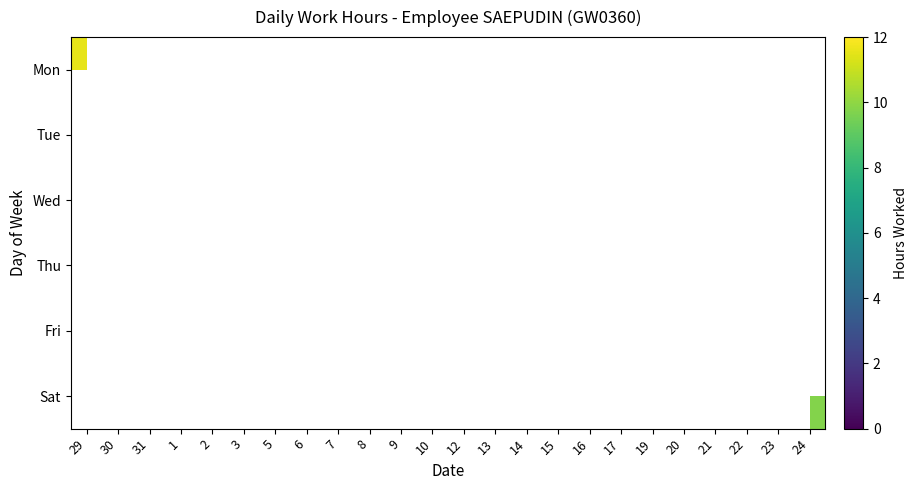

List the labels in order of Wed value, largest first.

29, 30, 31, 1, 2, 3, 5, 6, 7, 8, 9, 10, 12, 13, 14, 15, 16, 17, 19, 20, 21, 22, 23, 24